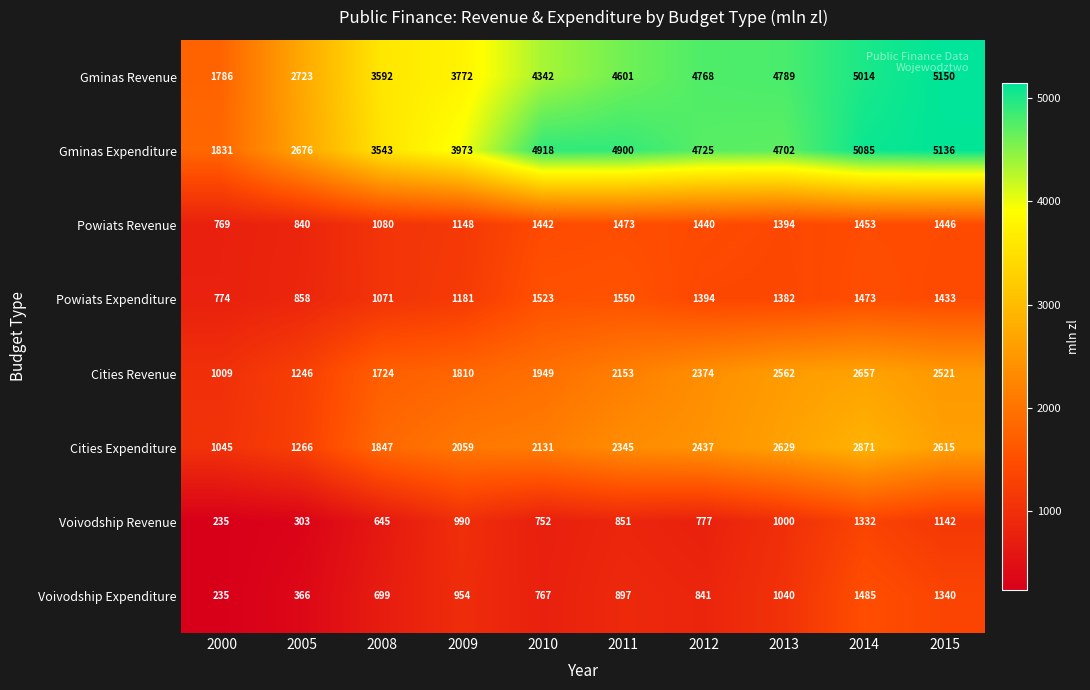

At which label is Powiats Revenue closest to 1121?

2009